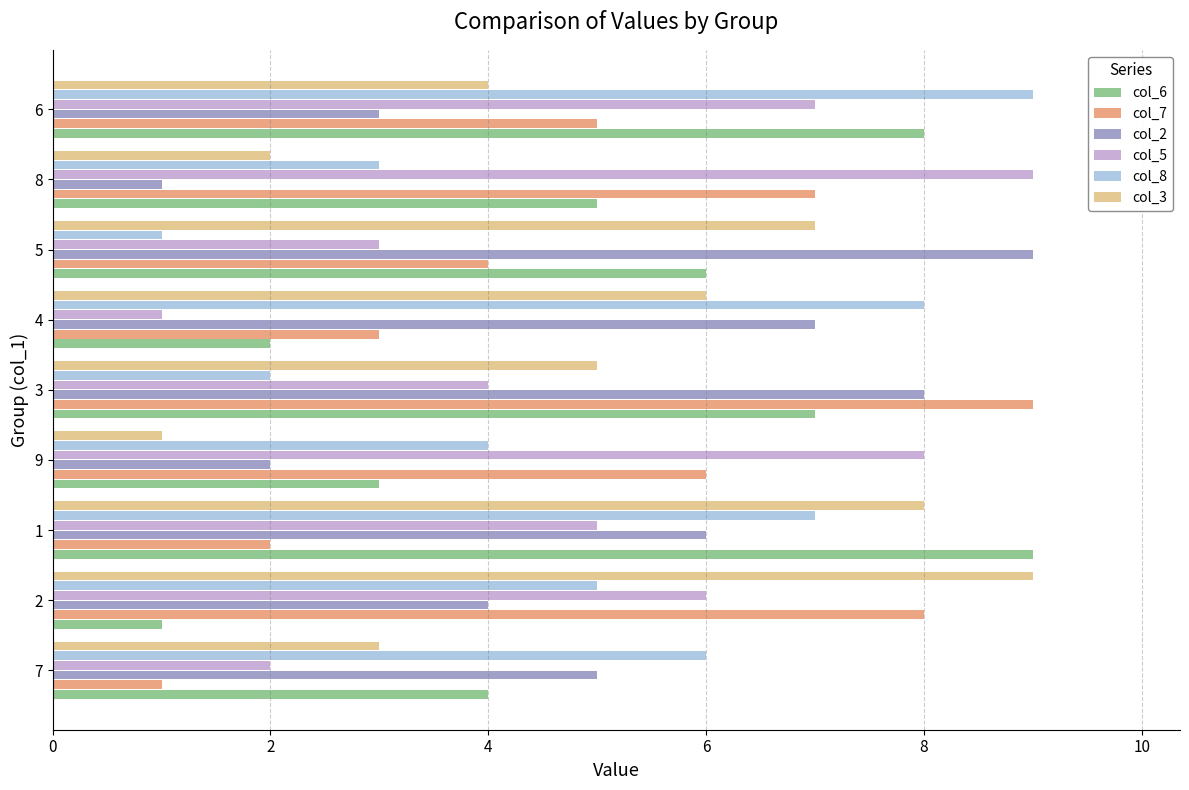

List the labels in order of col_8 value, smallest first.

5, 3, 8, 9, 2, 7, 1, 4, 6